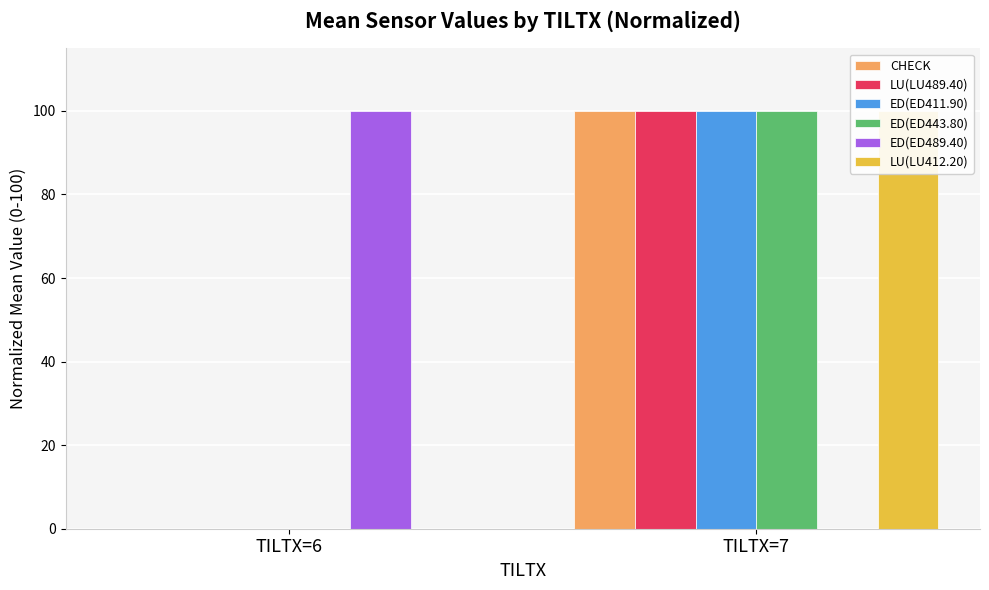

What is the difference between the maximum and minimum values in the ED(ED411.90) series?

100